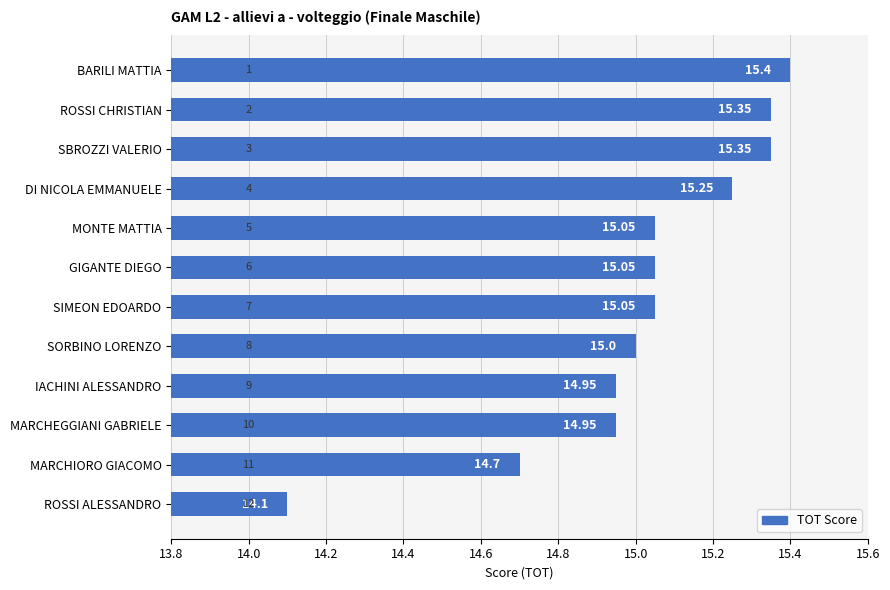

What is the label of the 8th bar from the bottom?

MONTE MATTIA